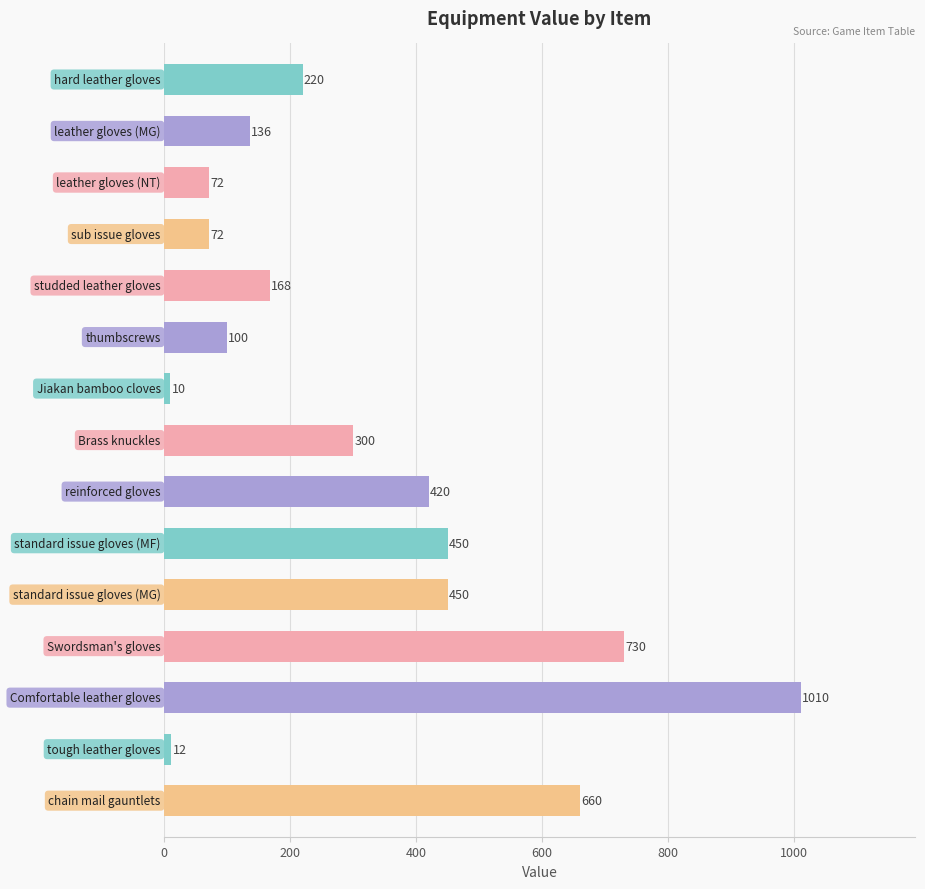

What is the value of the 7th bar from the top?

10